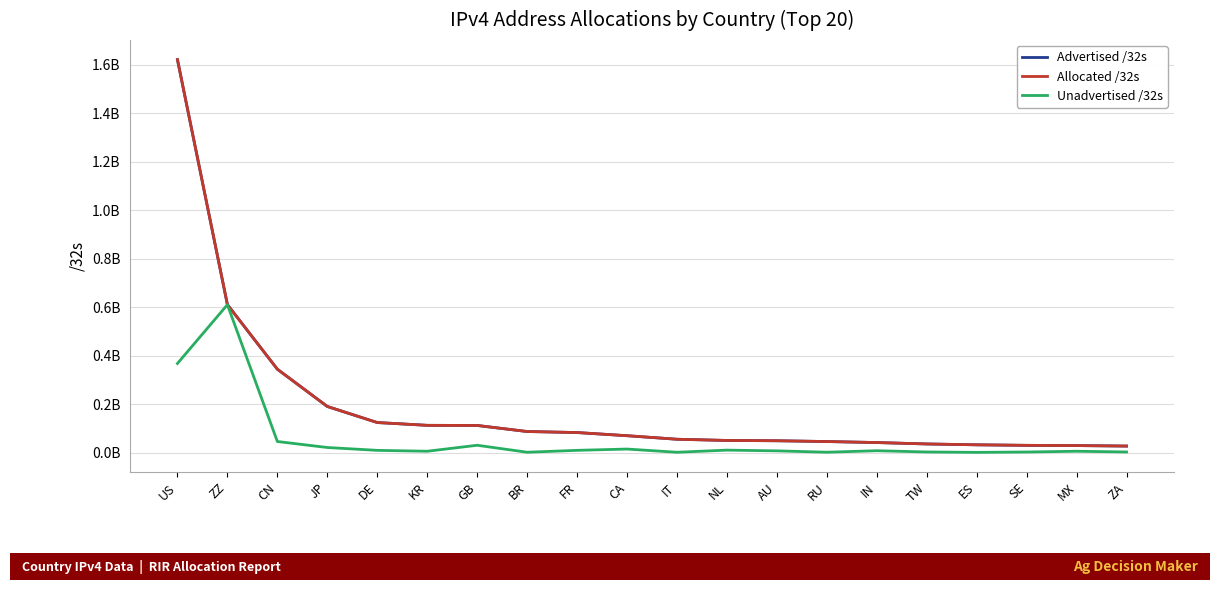

What is the spread (max minus min) of values at NL?

39933696